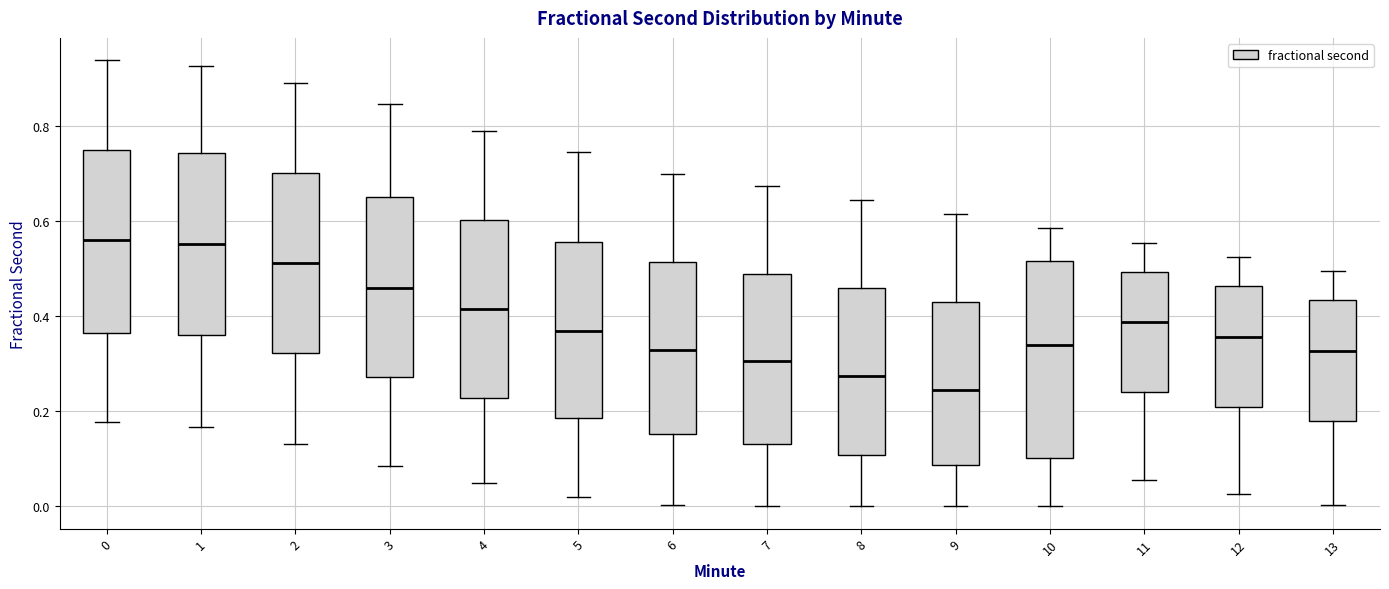

Where does the median line of the box at x = 8 sit on the y-axis? The values are not printed on the chart, so give them approximately, as read against the axis.

0.28